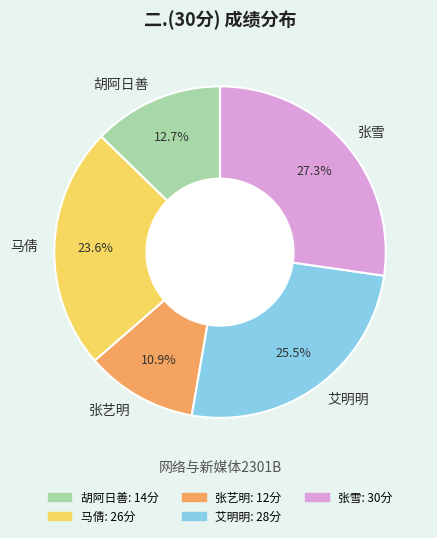

Is 艾明明 the majority of the pie?

No